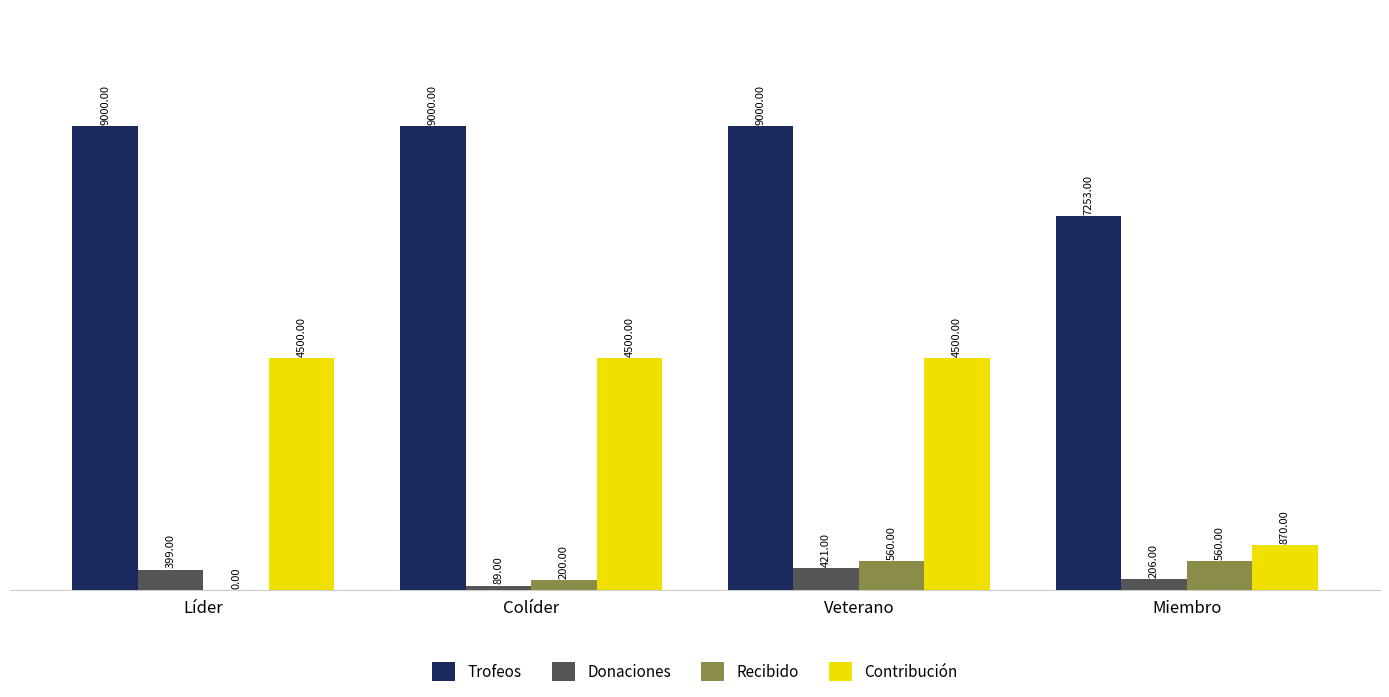

What is the greatest value displayed?

9000